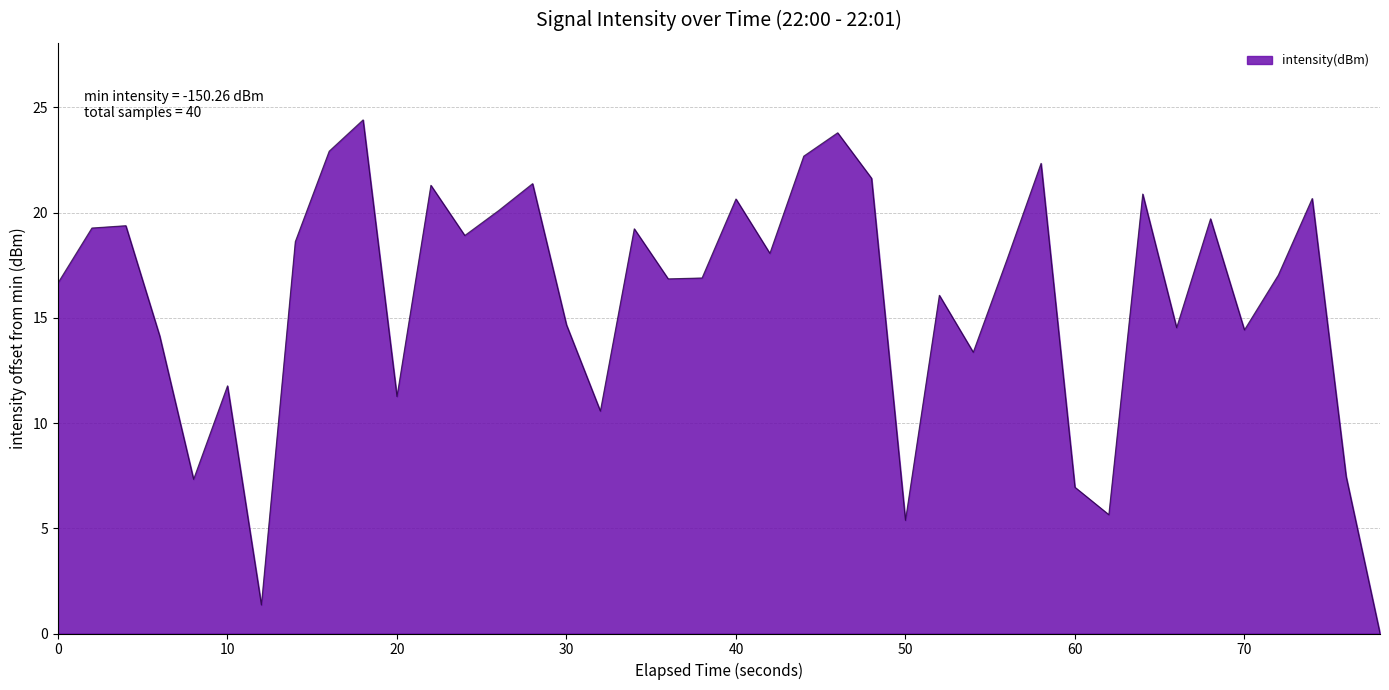

How many interior local valleys (lower than both neighbors) does the data have?

12